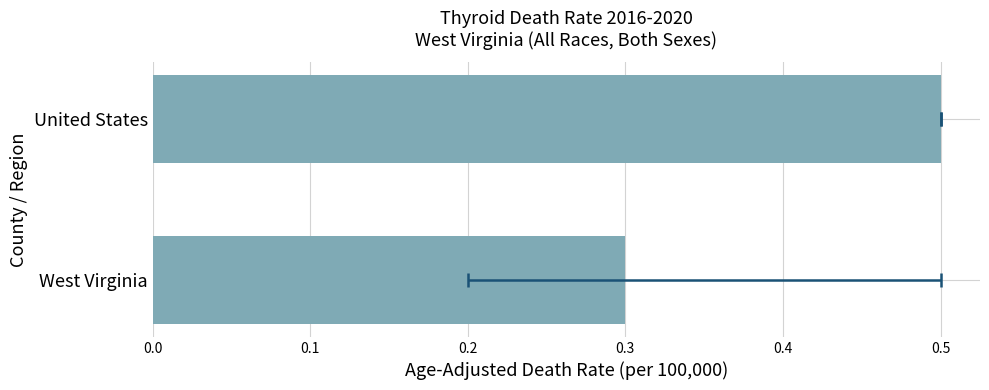

What is the greatest value displayed?

0.5